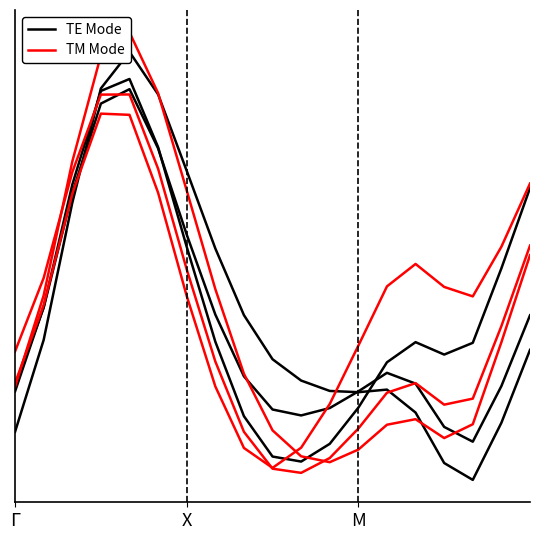

What are all the series names shown in the legend?

TE Mode, TM Mode